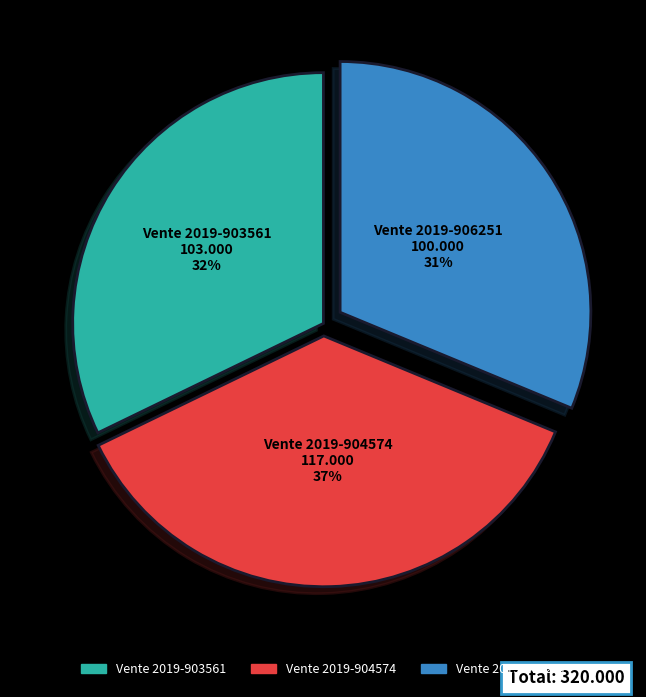

The Vente 2019-903561 slice represents 32% of the pie. True or false?

True